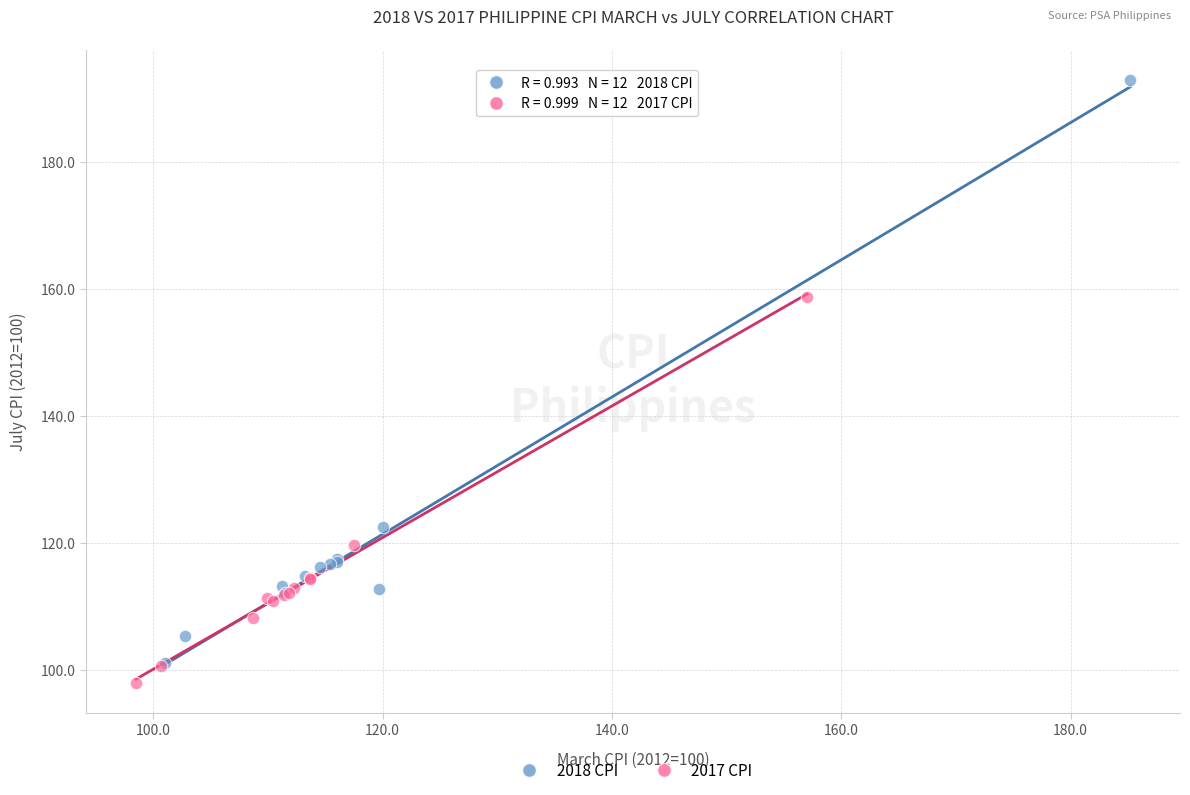

Which series contains the highest Y value?

2018 CPI